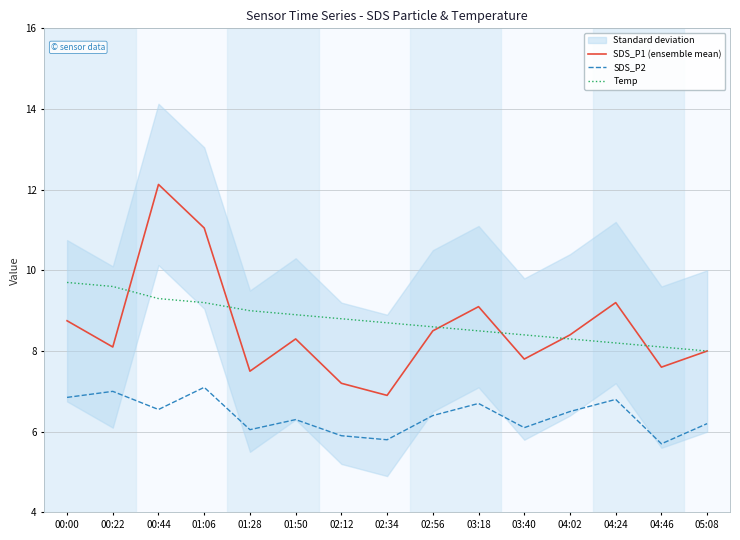

True or false: SDS_P1 (ensemble mean) and SDS_P2 intersect in this chart.

False